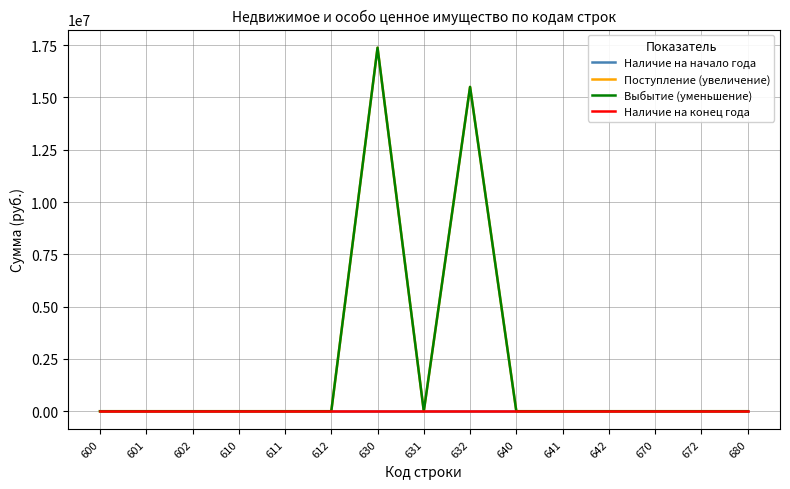

True or false: Наличие на конец года and Выбытие (уменьшение) cross at least once.

False